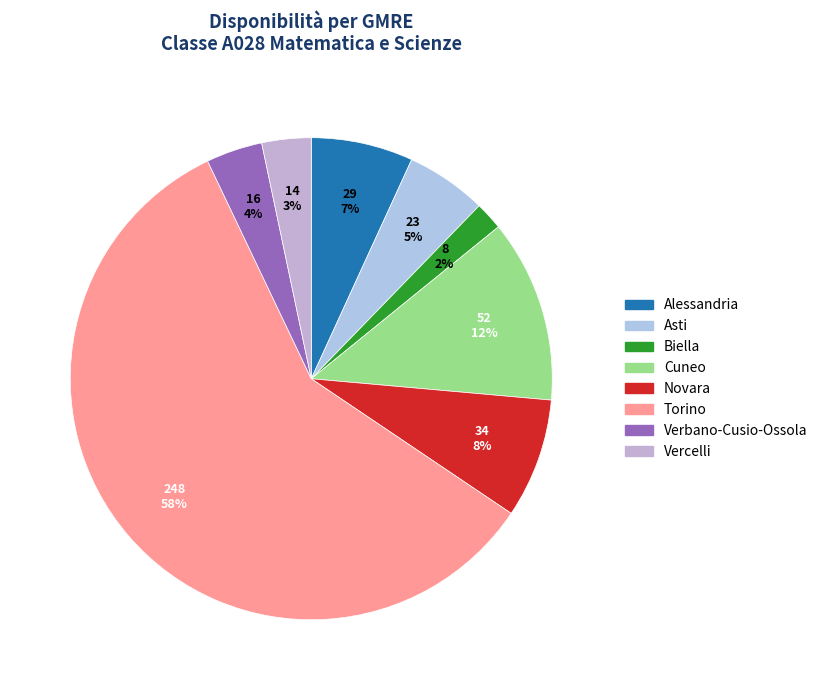

Which slice is the smallest?

Biella